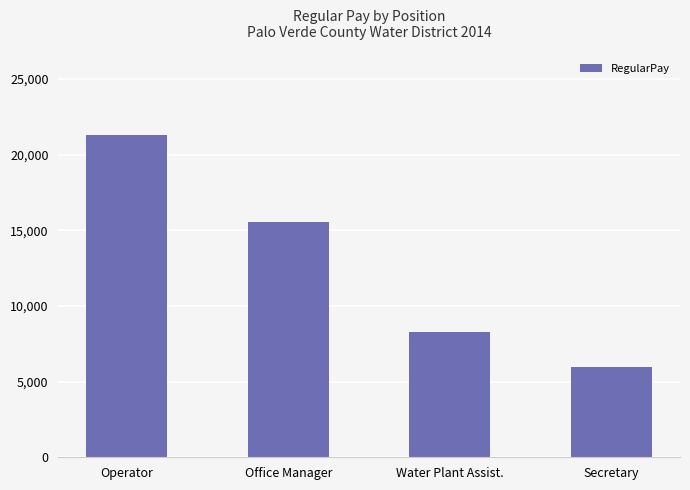

Which has a higher value, Water Plant Assist. or Operator?

Operator